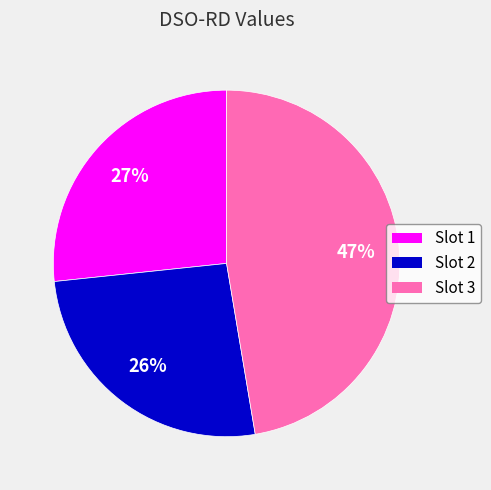

Does any single category account for the majority?

No